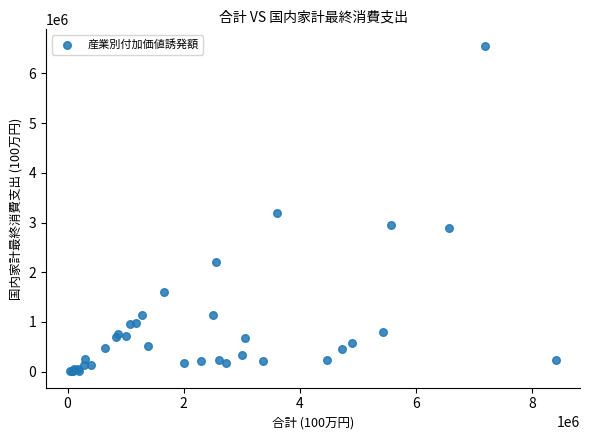

What Y value in the scatter plot is closest to 3281698?

3185647